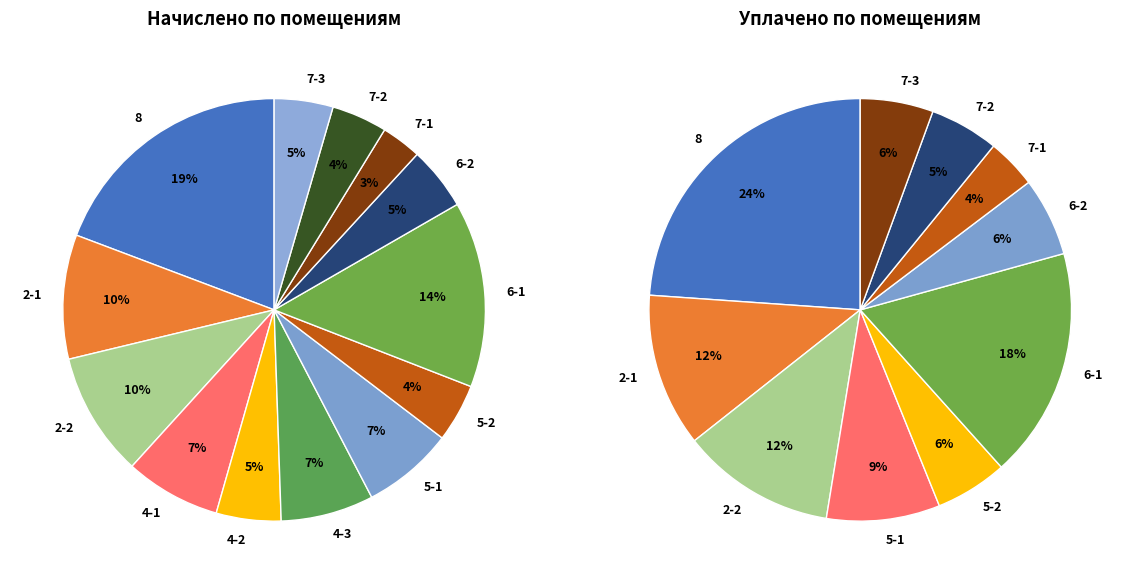

How much of the chart is everything except 4-3?

92.9%